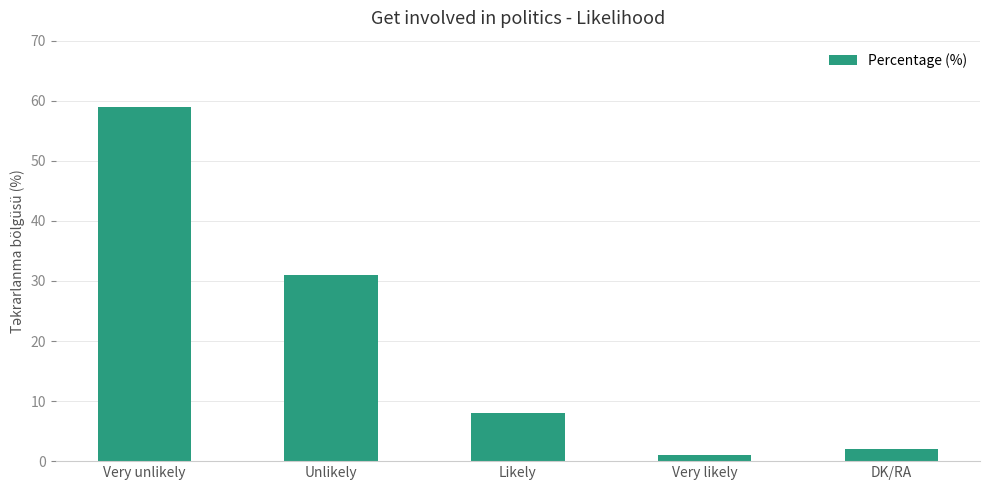

The value at Very unlikely is 103. True or false?

False